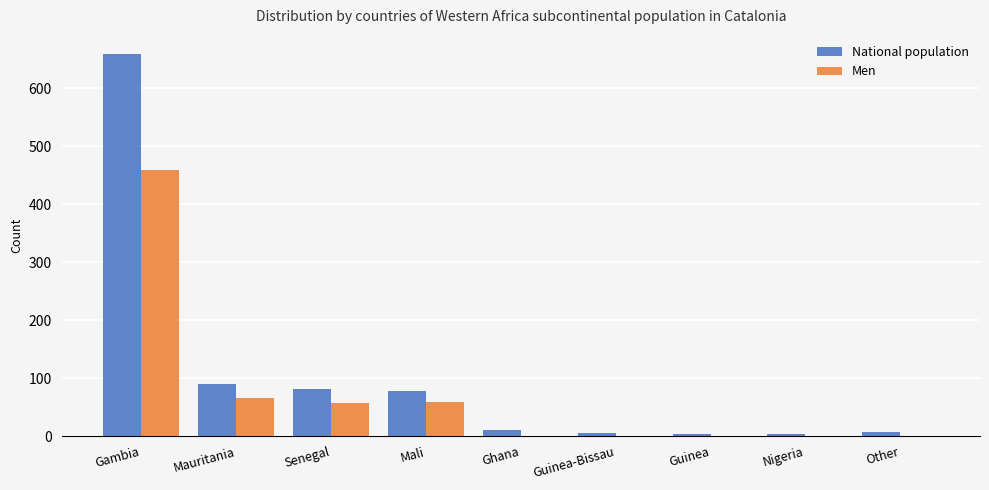

Which series changed the most between Gambia and Mauritania?

National population